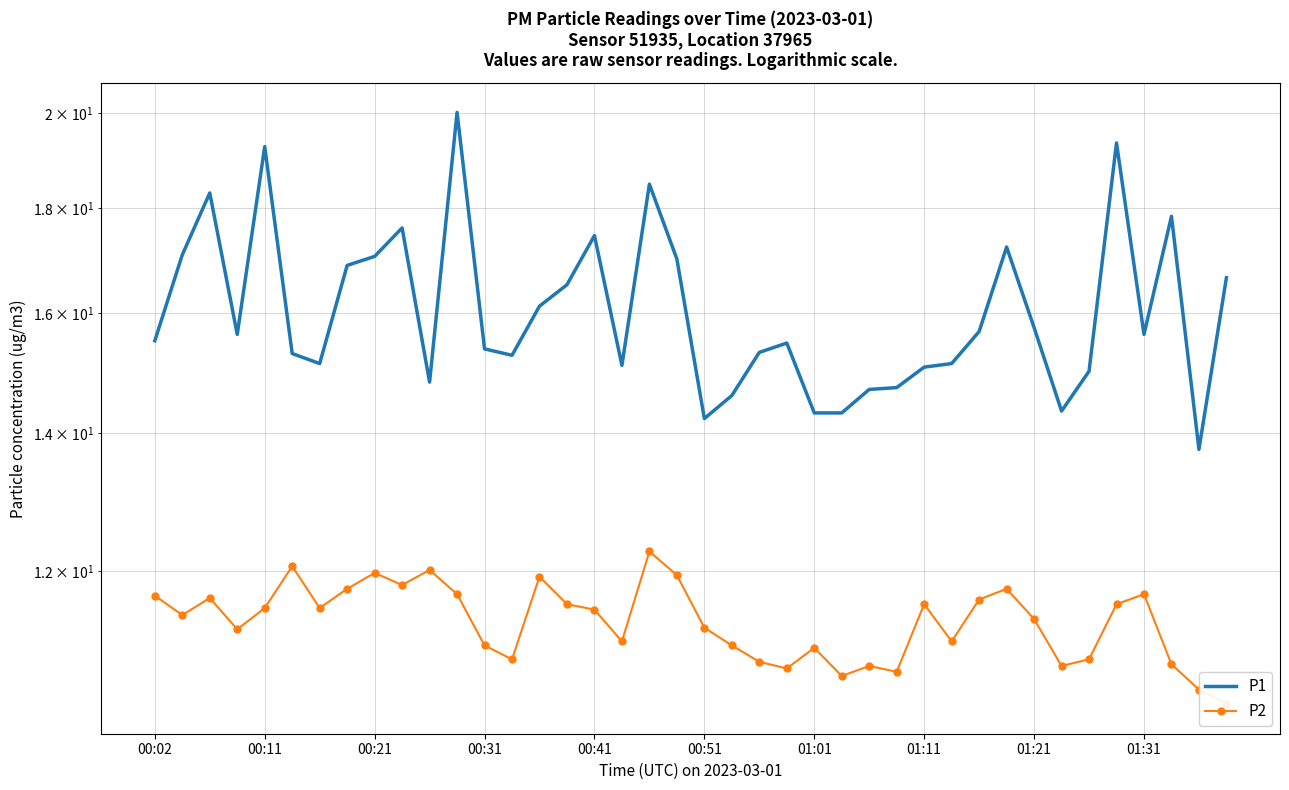

Between 01:01 and 37, which series saw the biggest shift?

P1